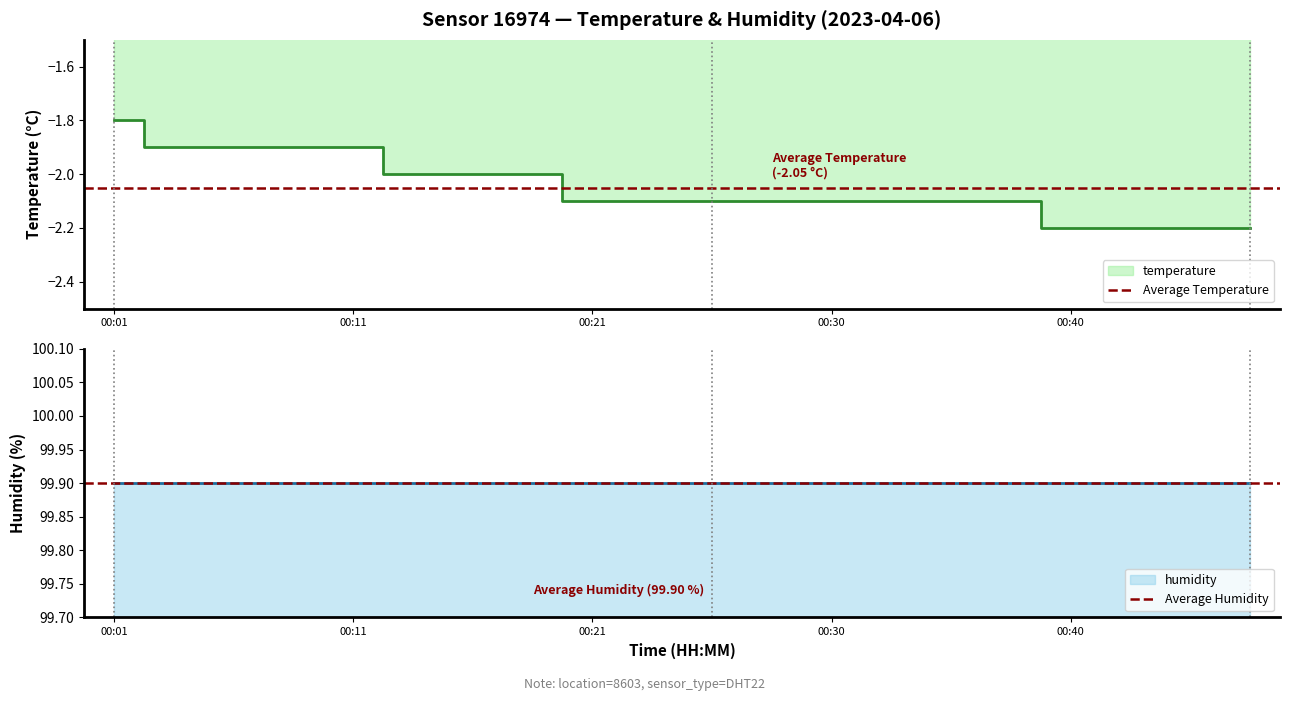

At how many categories does at least one series exceed 69?

2